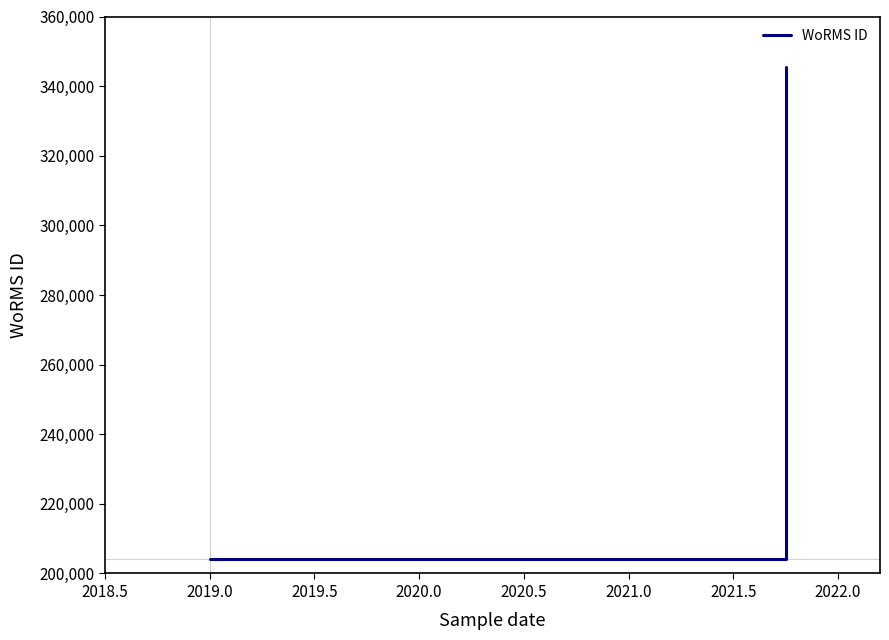

Reading left to right, extract all data points from this chart.

204228	204228	345462